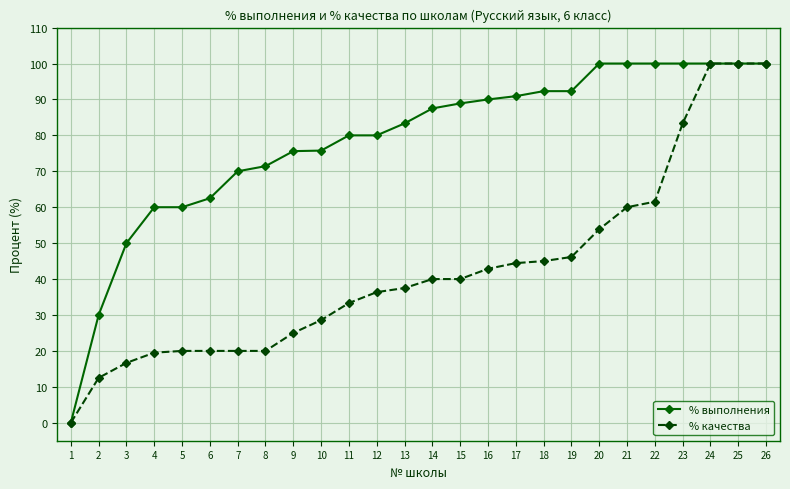

What is the difference between the second highest and second lowest values in the % качества series?

87.5